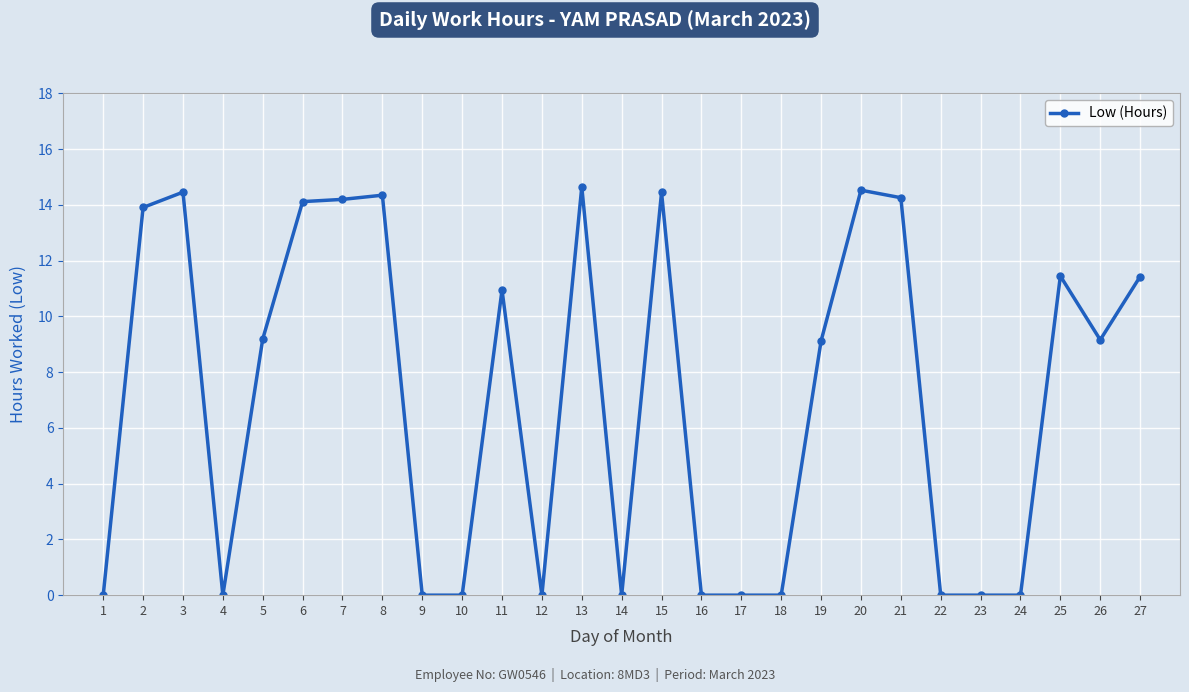

Is it true that the value at 15 is 21.1?

False